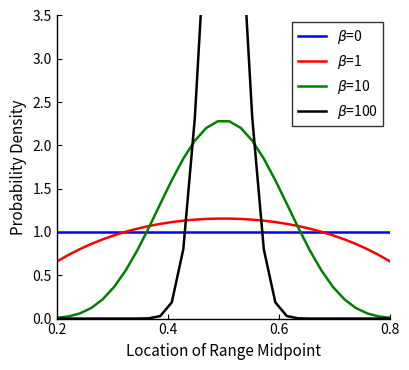

At how many categories does at least one series exceed 1?

18